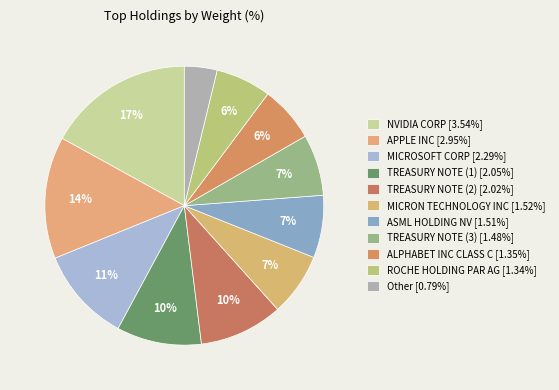

Does MICROSOFT CORP represent more than half of the total?

No